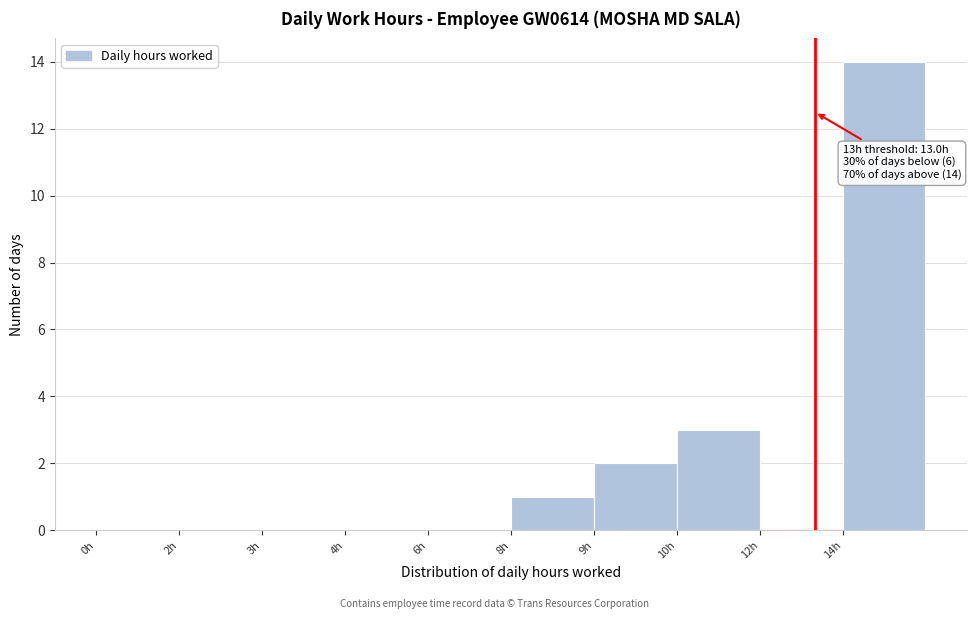

Reading left to right, extract all data points from this chart.

0h=0	2h=0	3h=0	4h=0	6h=0	8h=1	9h=2	10h=3	12h=0	14h=14